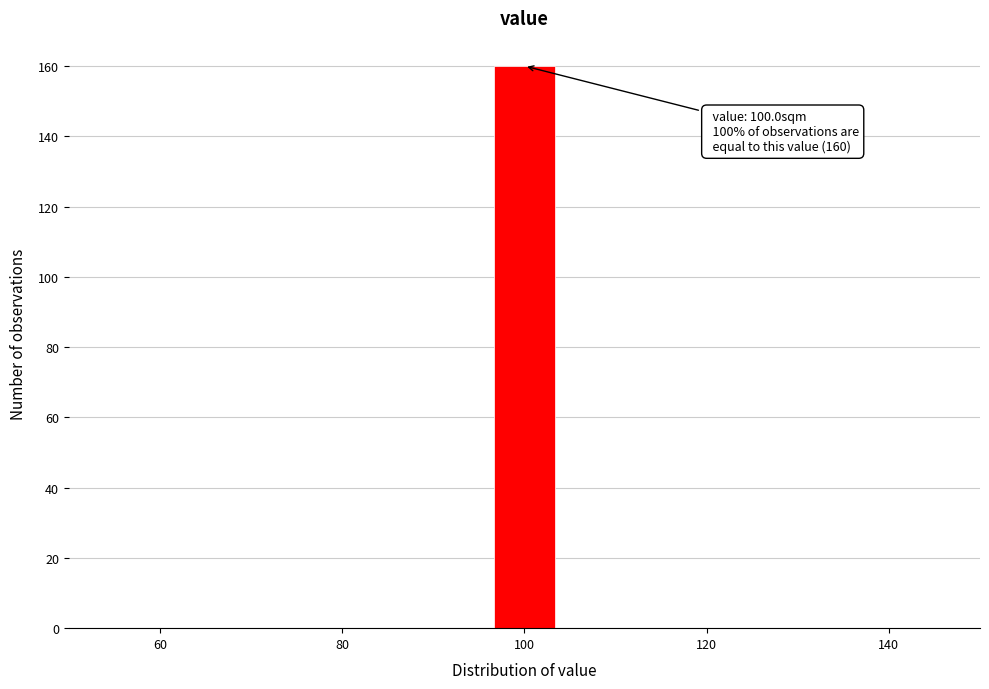

Around what value on the x-axis is the tallest bar? Give the approximate position of its centre, as read against the axis.

100